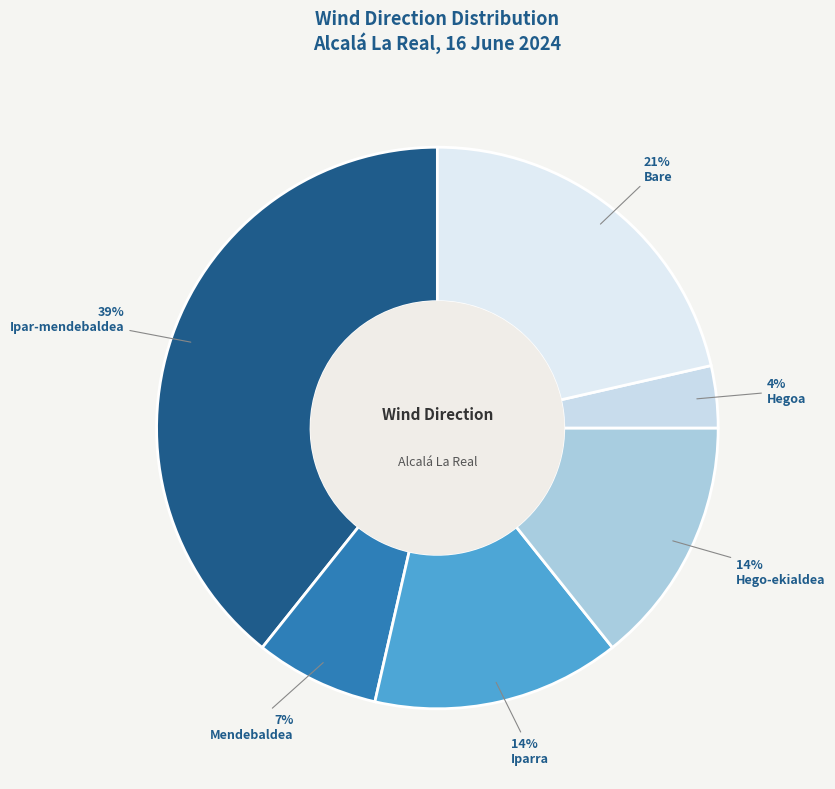

How many segments does this pie chart have?

6